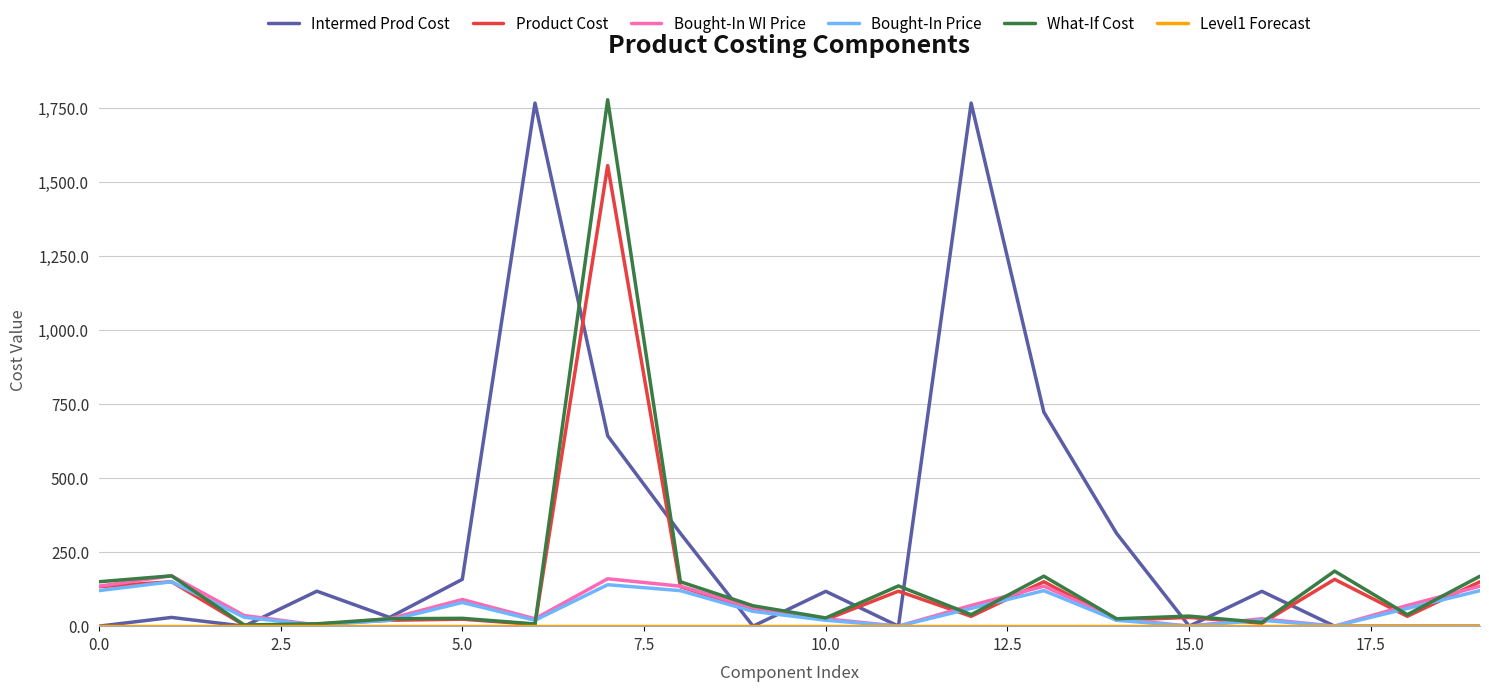

What is the highest value of the Intermed Prod Cost series?

1766.7